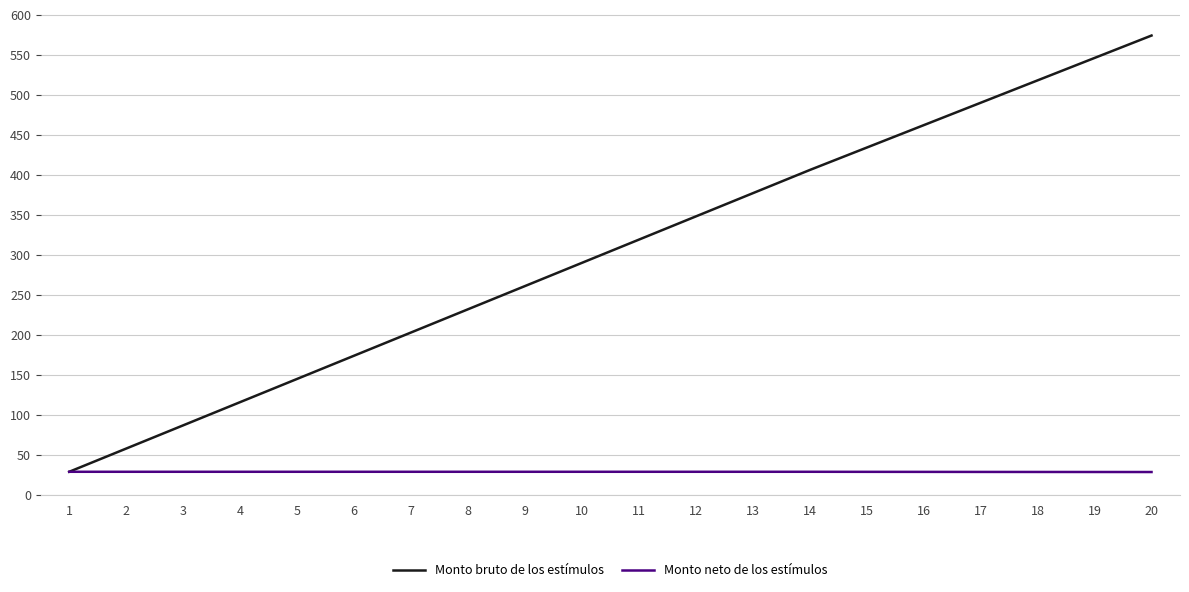

What is the difference between the highest and lowest values at 10?

261.0